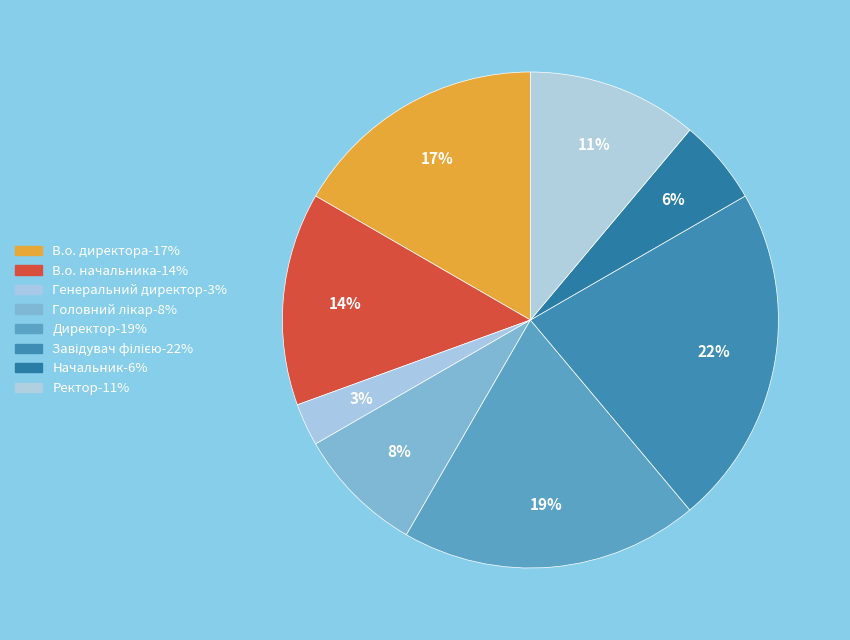

Is the sum of Генеральний директор and В.о. начальника greater than half?

No